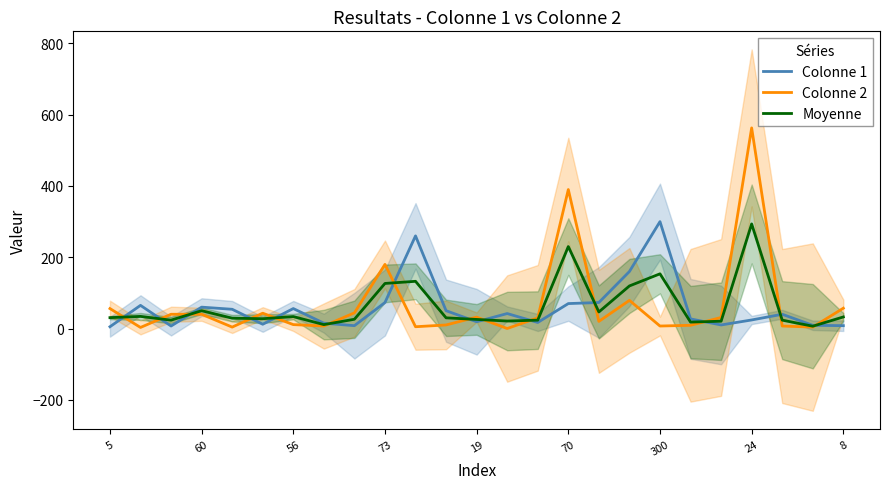

Rank the series at 23 from highest to lowest value.

Colonne 1, Moyenne, Colonne 2